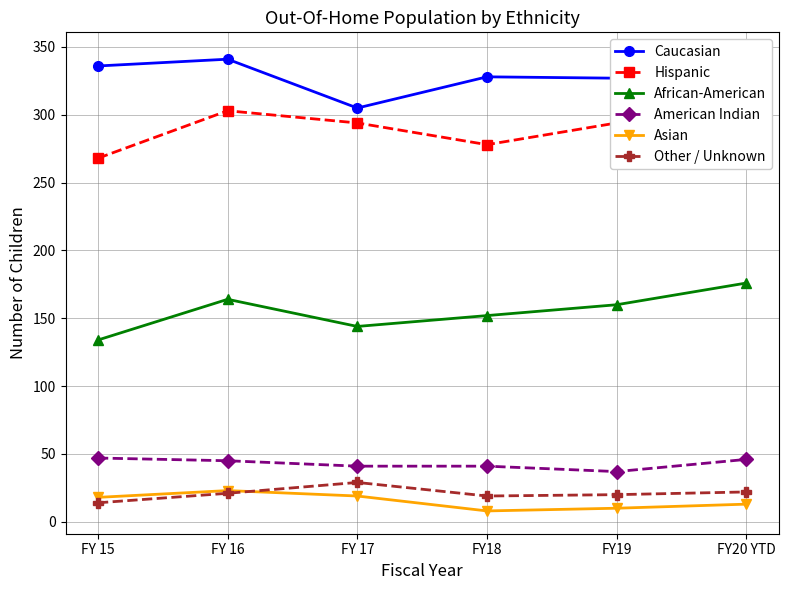

How many data points does each series have?

6